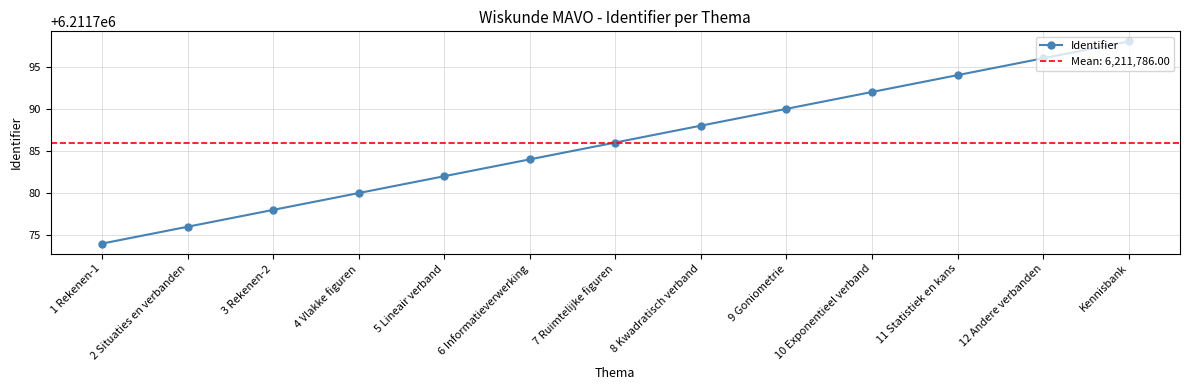

Is it true that the value at 9 Goniometrie is 6211790?

True